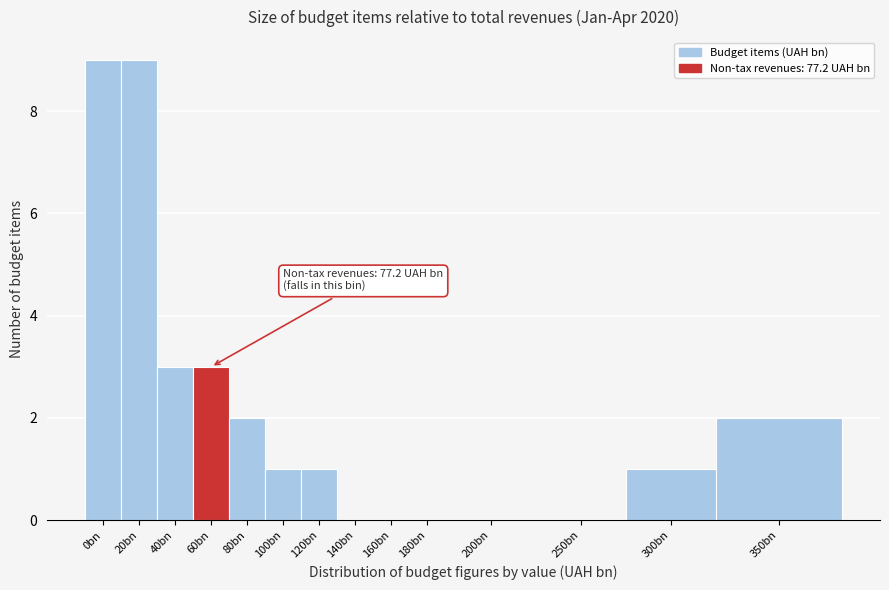

Reading right to left, list all the values displayed in this chart.

350bn=2	300bn=1	250bn=0	200bn=0	180bn=0	160bn=0	140bn=0	120bn=1	100bn=1	80bn=2	60bn=3	40bn=3	20bn=9	0bn=9